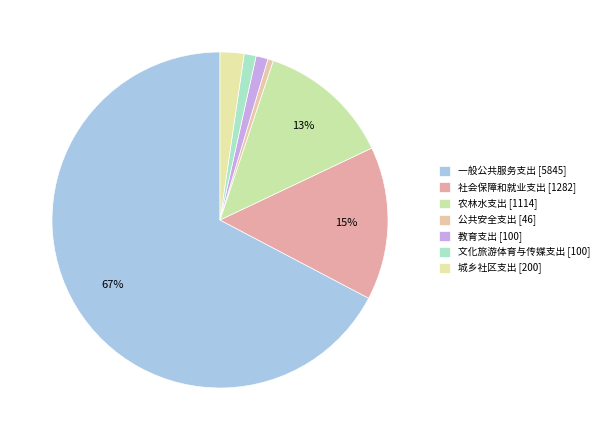

How many segments does this pie chart have?

7